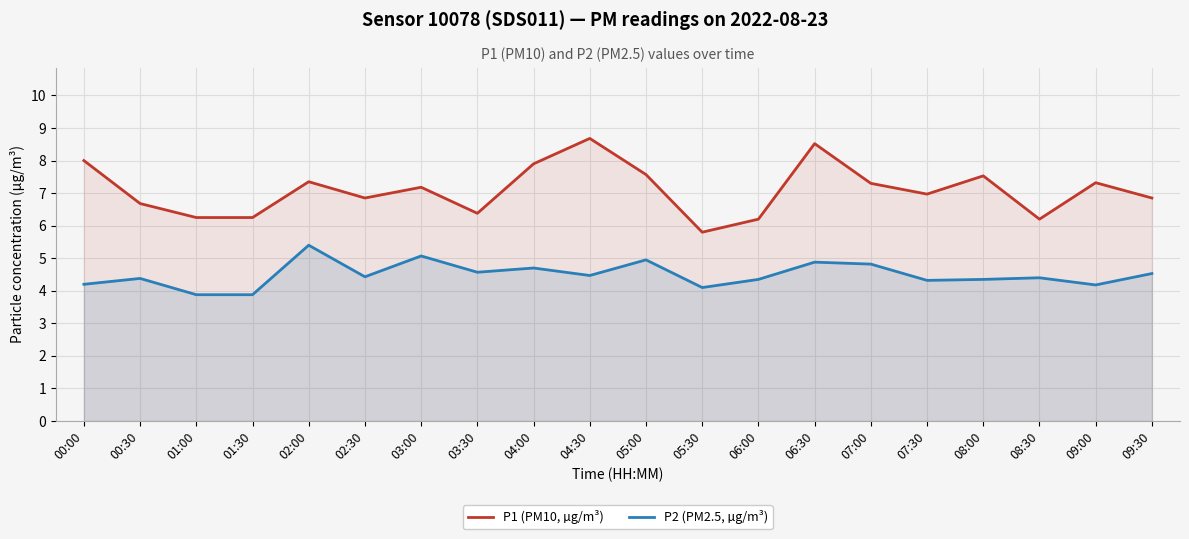

What is the sum of the P1 (PM10, µg/m³) values at 00:30 and 02:00?

14.0